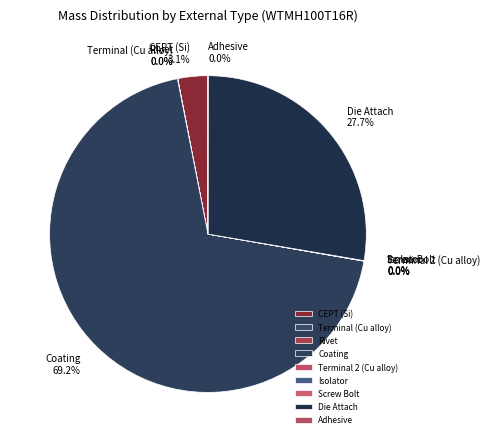

To the nearest percent, what is the difference between the largest and smallest slice percentages?

69%